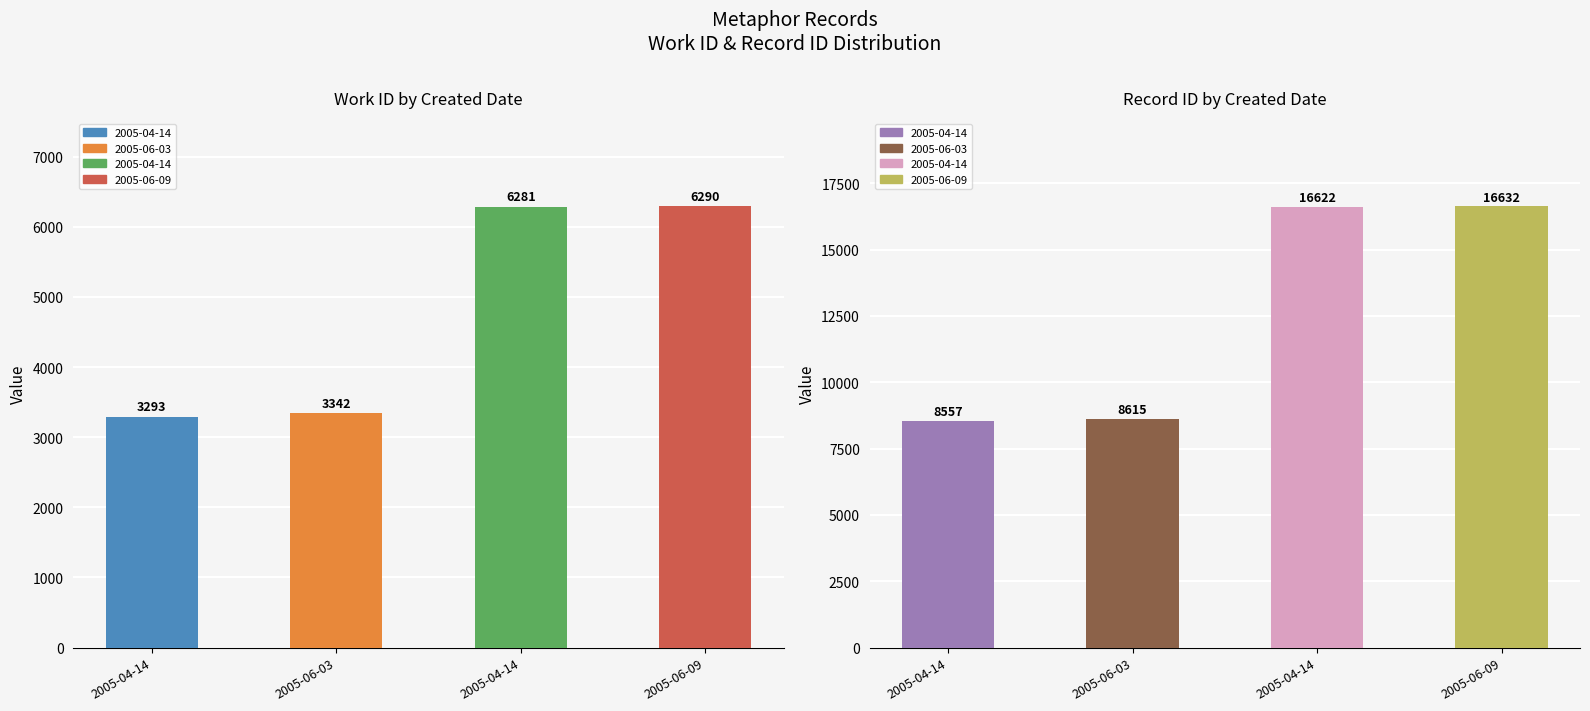

The value of id at 2005-06-09 is 5491. True or false?

False